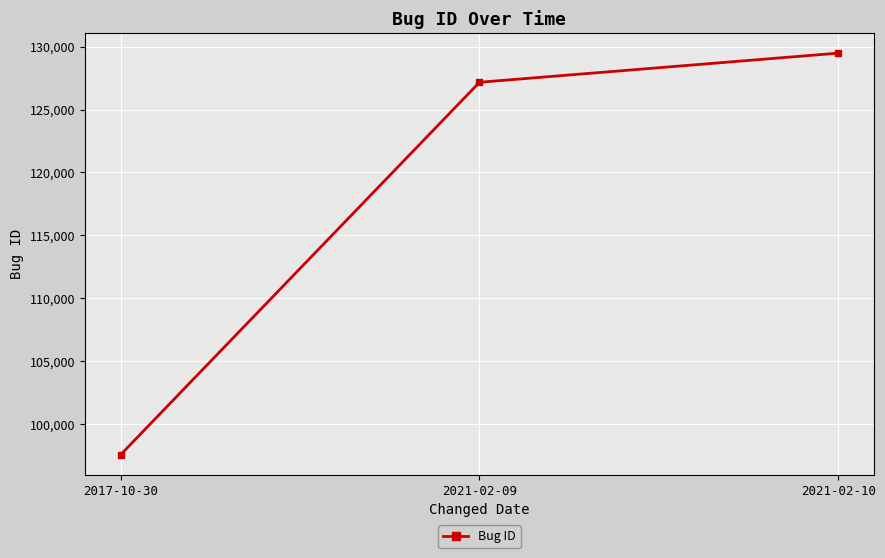

Does the chart have visible grid lines?

Yes